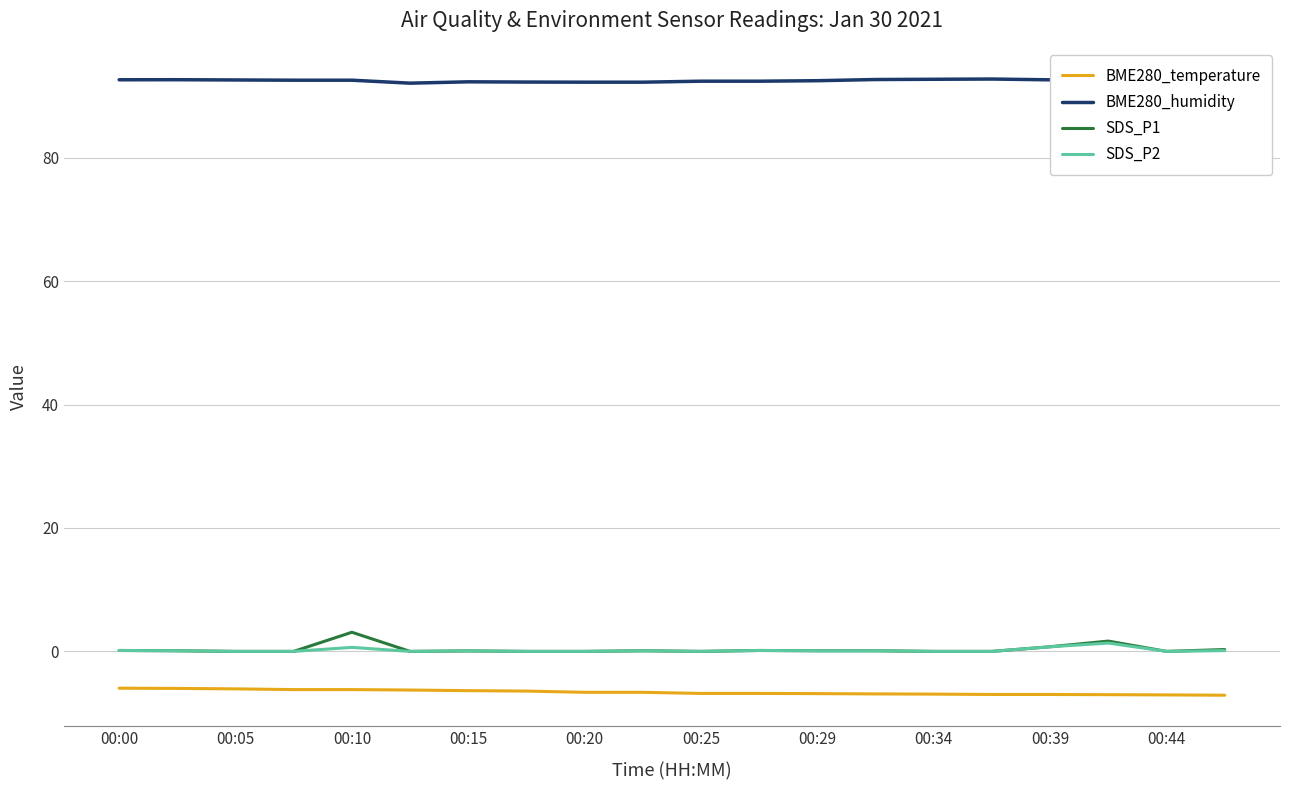

What is the maximum value shown in the chart?

92.8